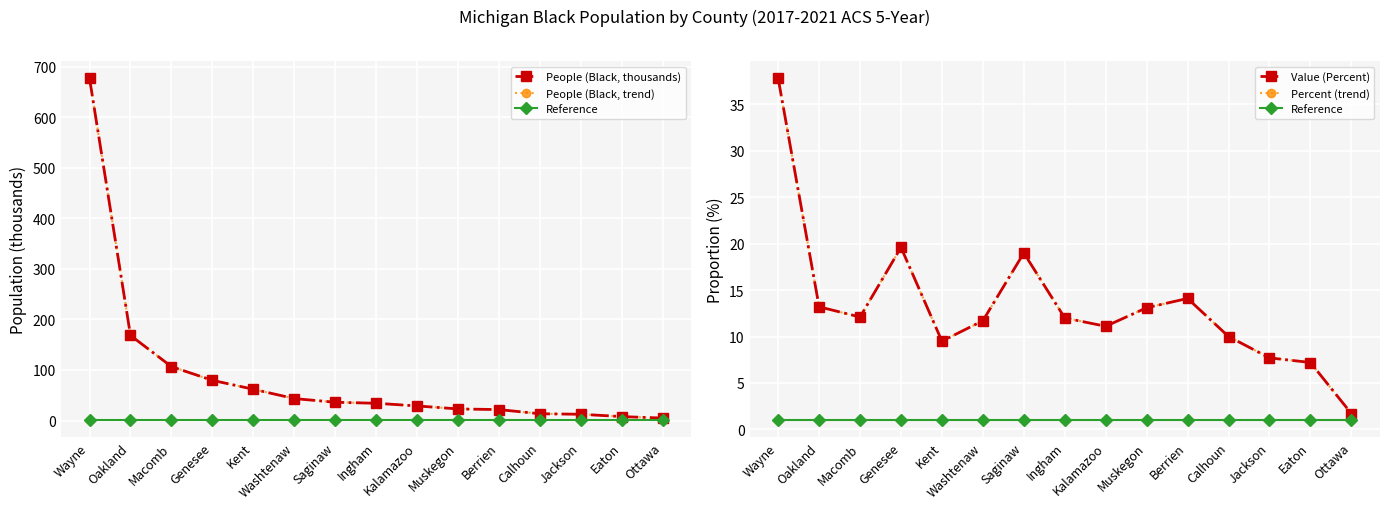

Reading left to right, extract all data points from this chart.

People (Black, thousands): Wayne=676.5	Oakland=168.4	Macomb=106.7	Genesee=79.5	Kent=61.9	Washtenaw=43.5	Saginaw=36.2	Ingham=34.2	Kalamazoo=28.9	Muskegon=23.0	Berrien=21.7	Calhoun=13.4	Jackson=12.5	Eaton=7.8	Ottawa=4.9
People (Black, trend): Wayne=676.5	Oakland=168.4	Macomb=106.7	Genesee=79.5	Kent=61.9	Washtenaw=43.5	Saginaw=36.2	Ingham=34.2	Kalamazoo=28.9	Muskegon=23.0	Berrien=21.7	Calhoun=13.4	Jackson=12.5	Eaton=7.8	Ottawa=4.9
Reference: Wayne=1.0	Oakland=1.0	Macomb=1.0	Genesee=1.0	Kent=1.0	Washtenaw=1.0	Saginaw=1.0	Ingham=1.0	Kalamazoo=1.0	Muskegon=1.0	Berrien=1.0	Calhoun=1.0	Jackson=1.0	Eaton=1.0	Ottawa=1.0
Value (Percent): Wayne=37.8	Oakland=13.2	Macomb=12.1	Genesee=19.6	Kent=9.5	Washtenaw=11.7	Saginaw=19.0	Ingham=12.0	Kalamazoo=11.1	Muskegon=13.1	Berrien=14.1	Calhoun=10.0	Jackson=7.7	Eaton=7.2	Ottawa=1.7
Percent (trend): Wayne=37.8	Oakland=13.2	Macomb=12.1	Genesee=19.6	Kent=9.5	Washtenaw=11.7	Saginaw=19.0	Ingham=12.0	Kalamazoo=11.1	Muskegon=13.1	Berrien=14.1	Calhoun=10.0	Jackson=7.7	Eaton=7.2	Ottawa=1.7